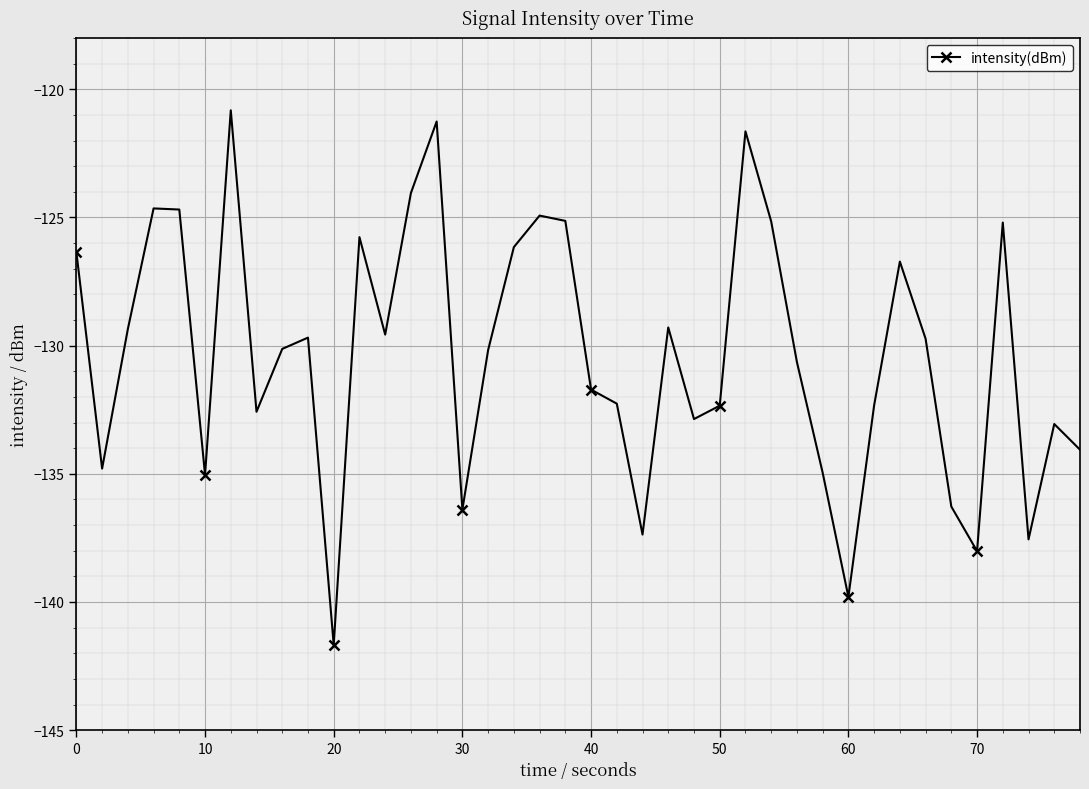

What is the difference between the maximum and minimum values?

20.9